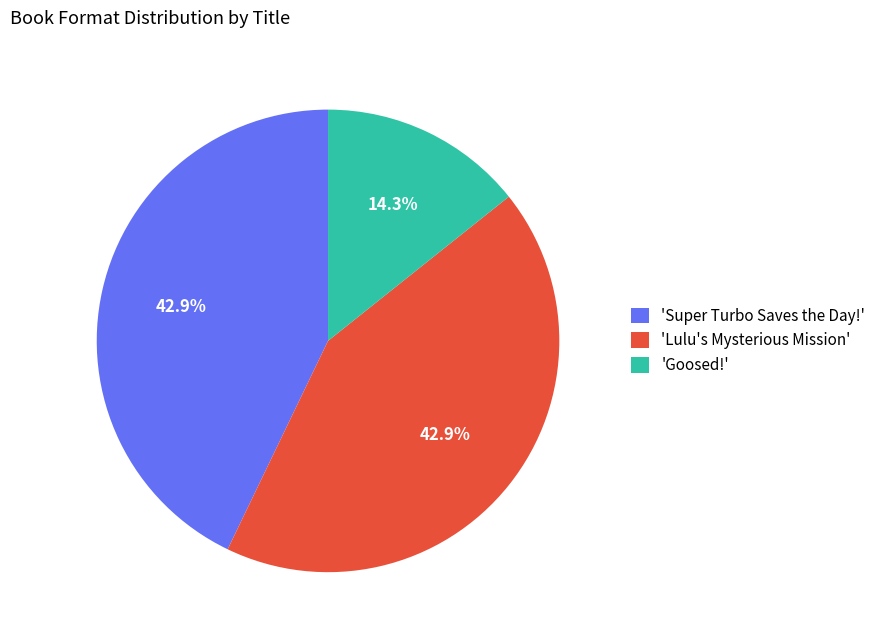

How much of the chart is everything except 'Lulu's Mysterious Mission'?

57.1%